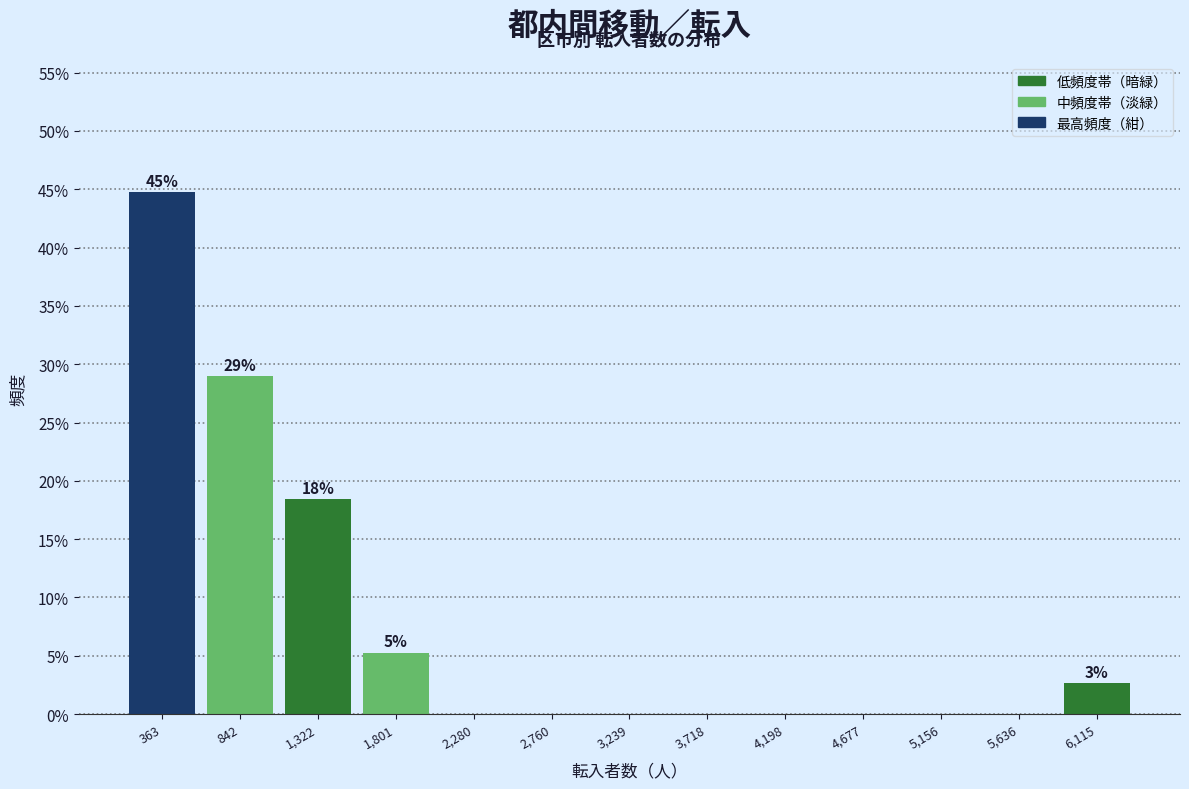

Which range on the x-axis has the tallest bar?

100 to 600